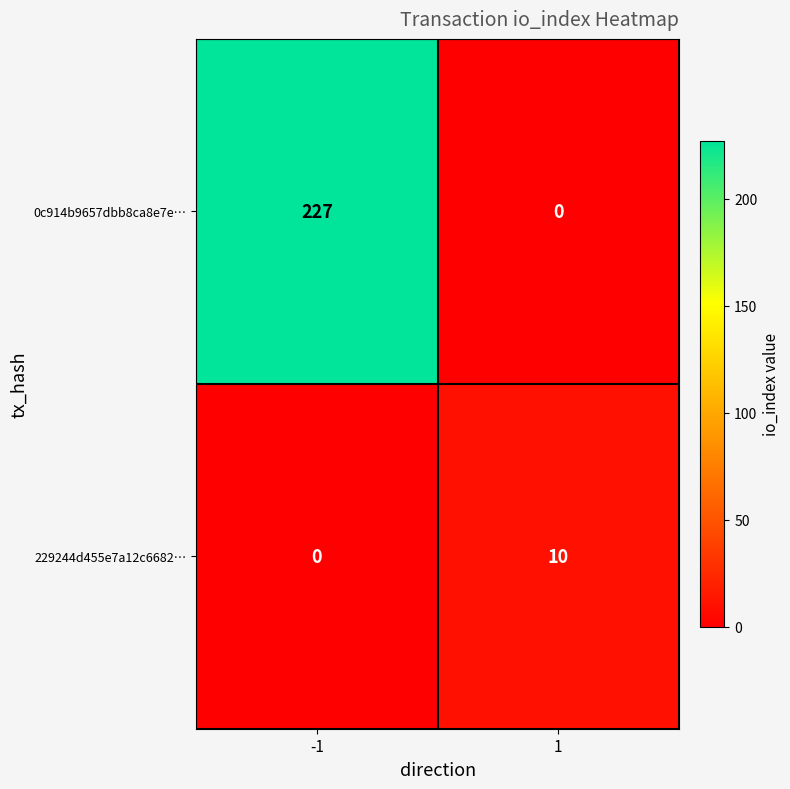

What is the sum of the 229244d455e7a12c6682… values at 1 and -1?

10